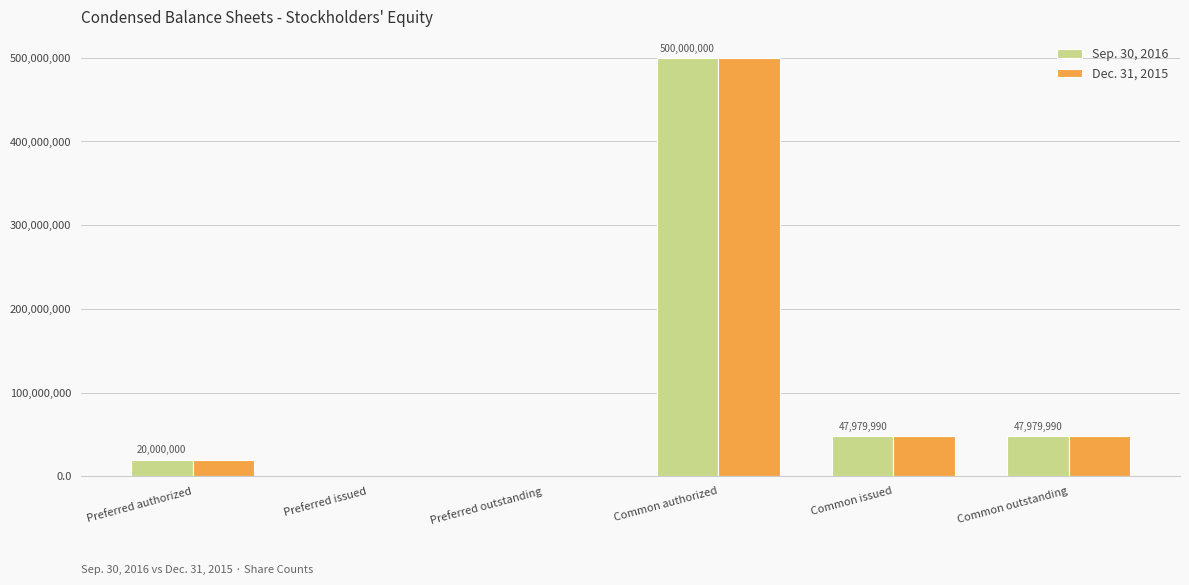

What are all the series names shown in the legend?

Sep. 30, 2016, Dec. 31, 2015